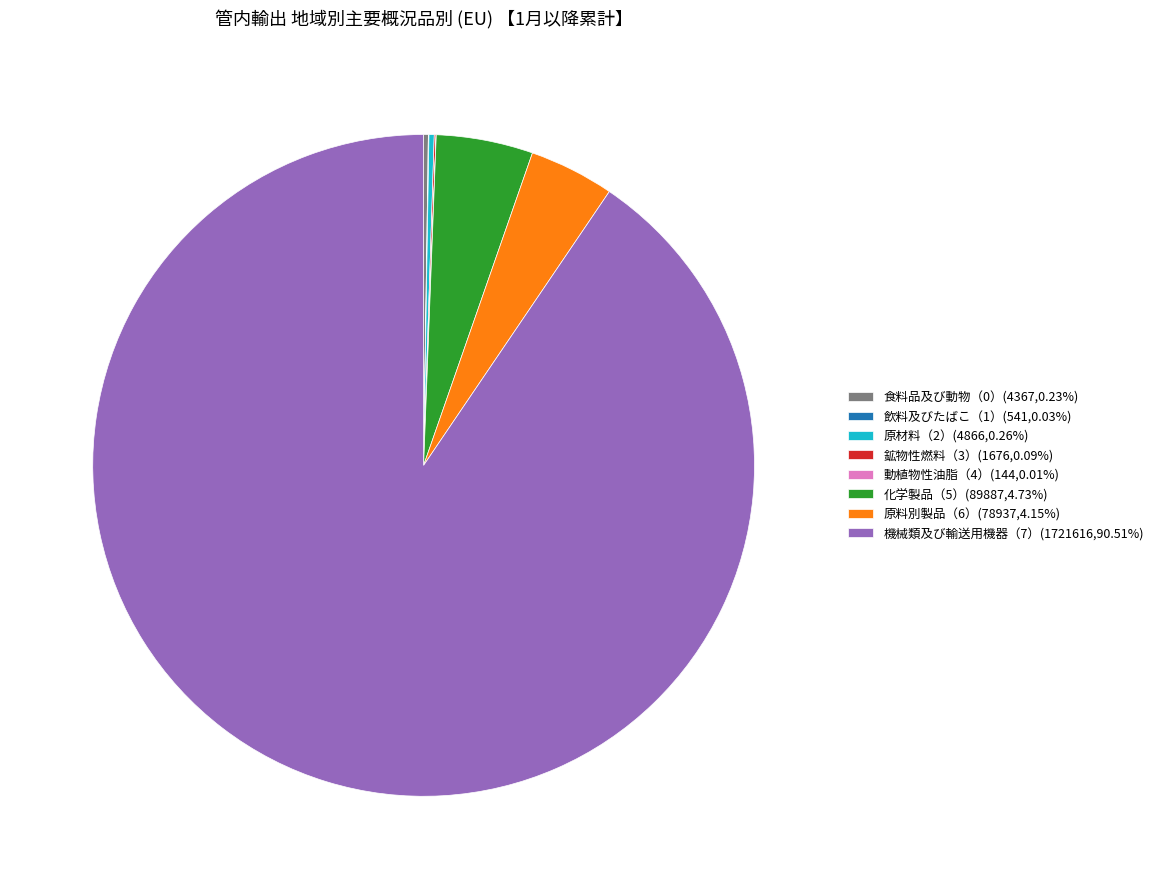

Is 機械類及び輸送用機器（7） the majority of the pie?

Yes